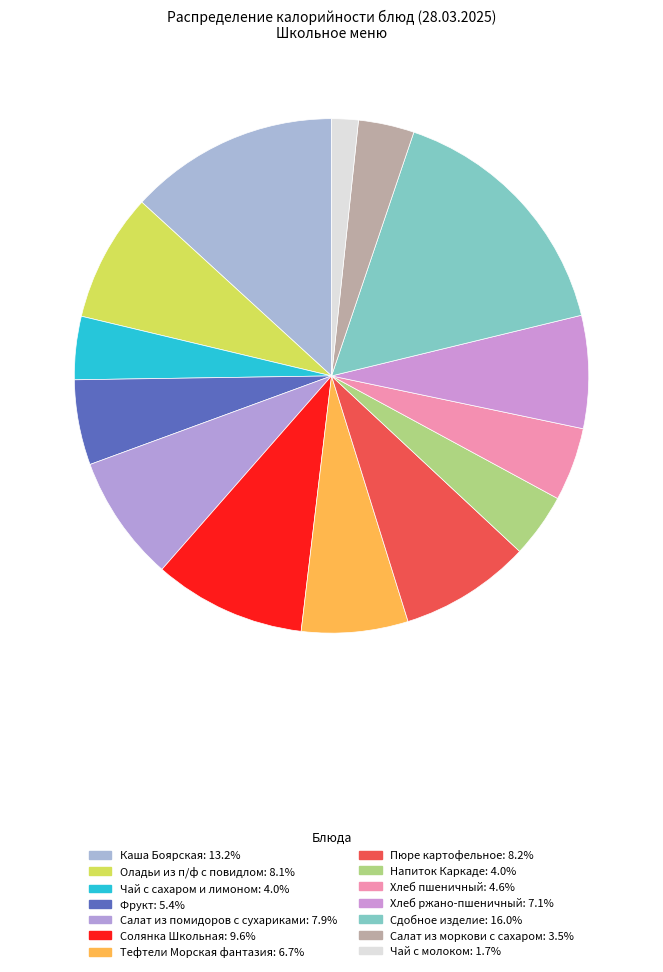

What percentage is NOT represented by Чай с сахаром и лимоном?

96.0%